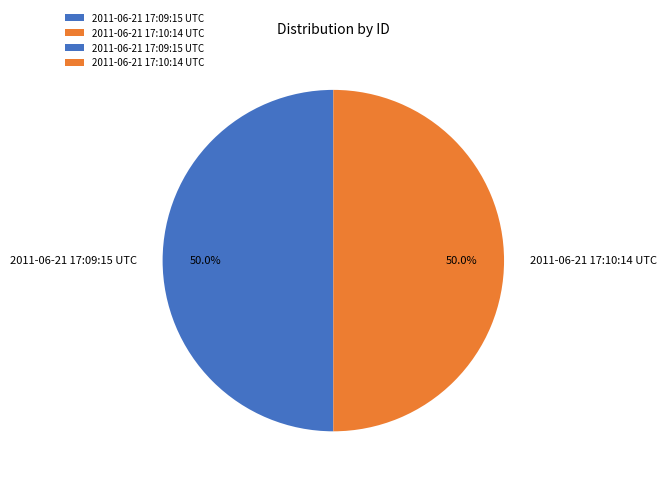

What percentage is NOT represented by 2011-06-21 17:10:14 UTC?

50.0%